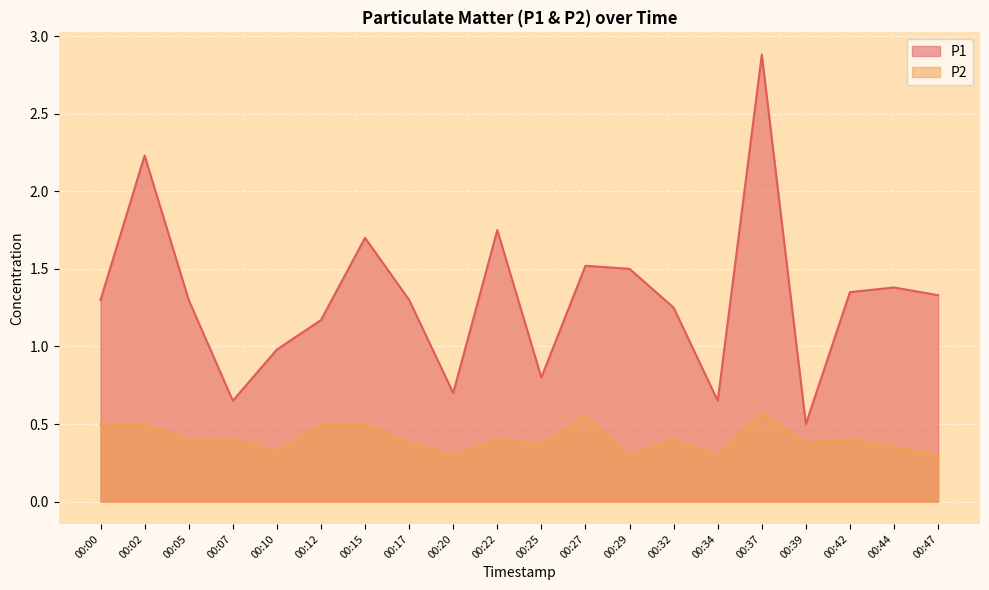

Is it true that P2 equals 0.6 at 00:27?

True